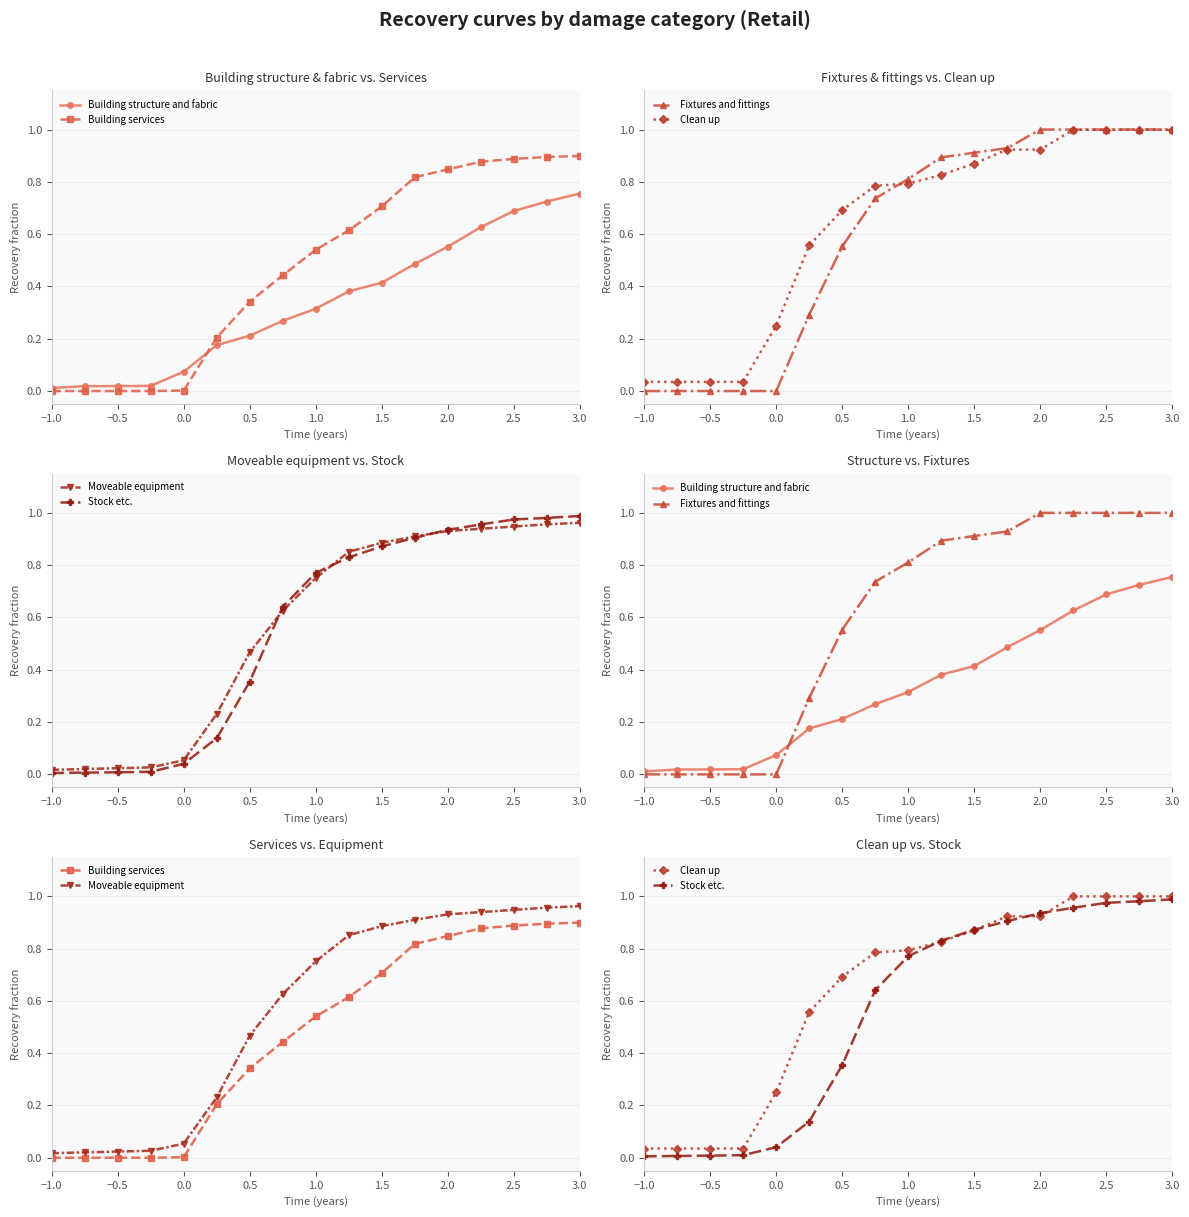

Which series has the largest range (max minus min)?

Fixtures and fittings